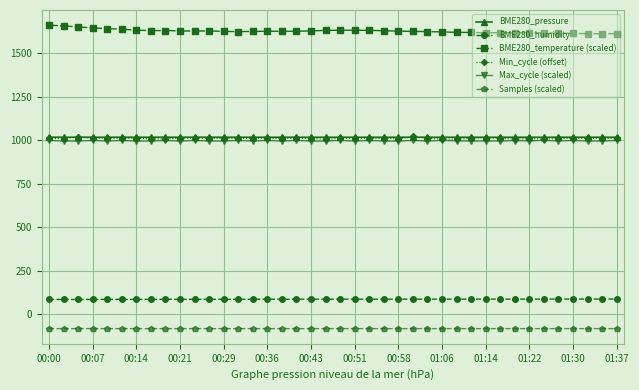

True or false: Max_cycle (scaled) and Samples (scaled) cross at least once.

False